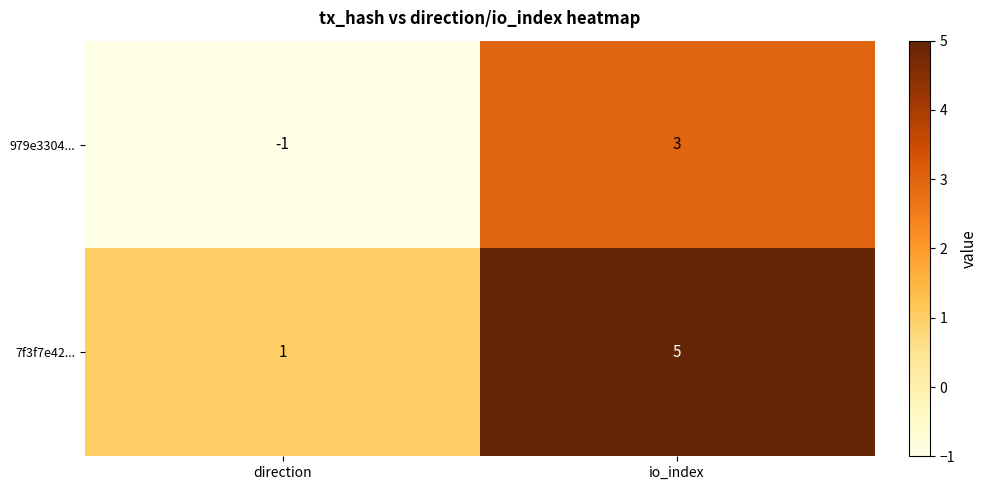

What is the sum of all 7f3f7e42... values?

6